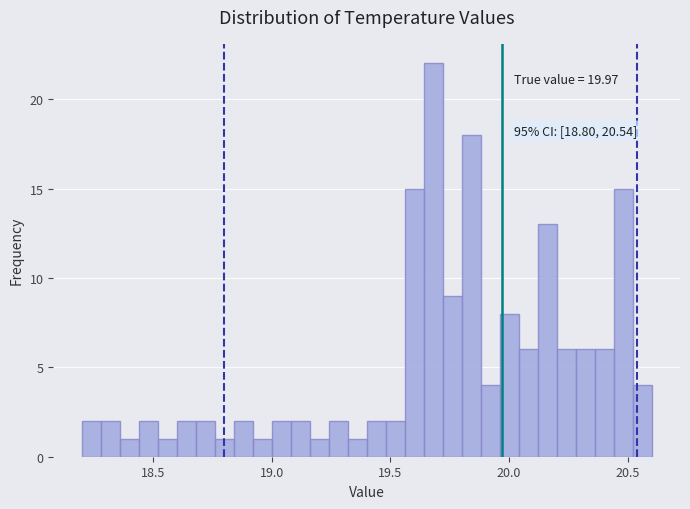

Around what value on the x-axis is the tallest bar? Give the approximate position of its centre, as read against the axis.

19.70